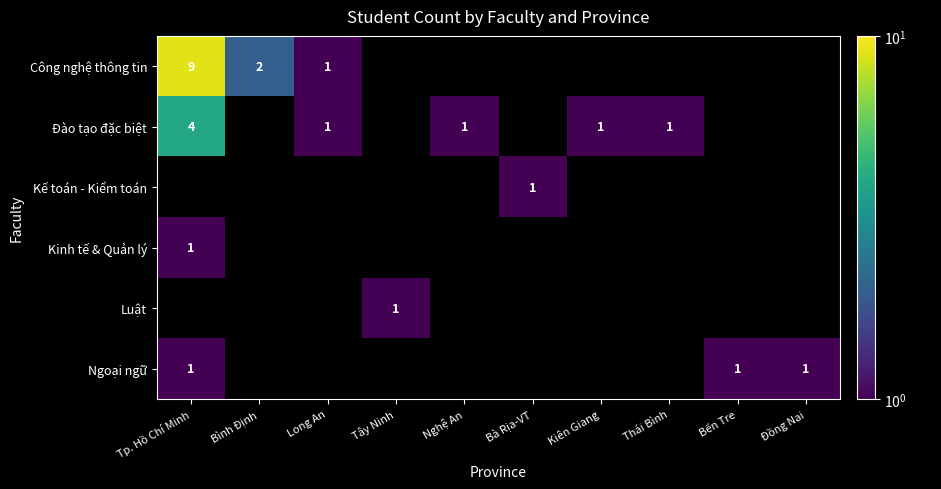

The Công nghệ thông tin series shows 2 at Long An. True or false?

False